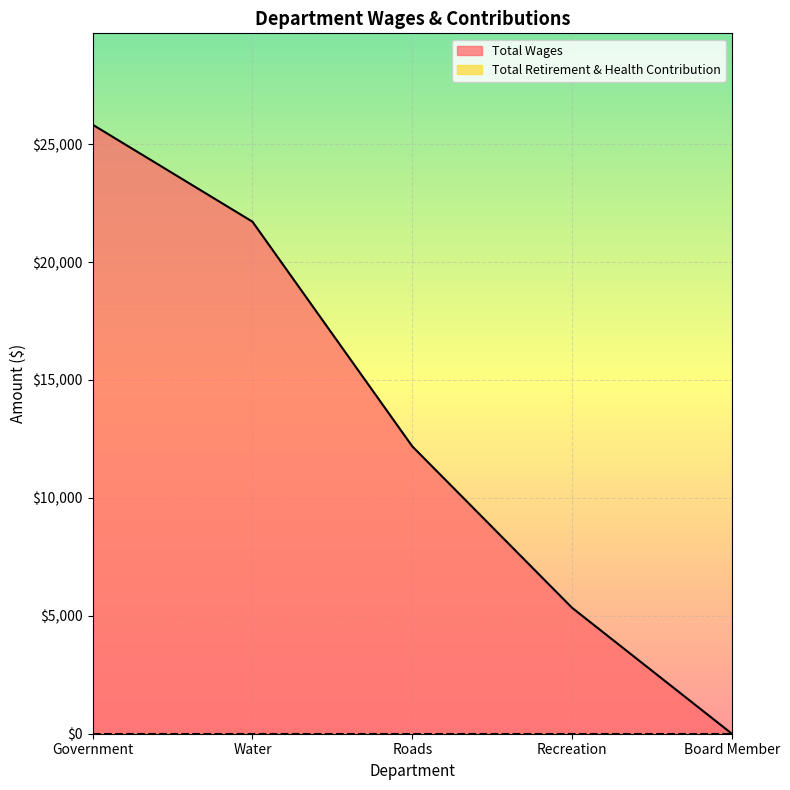

What is the difference between the values at Board Member and Recreation?

5340